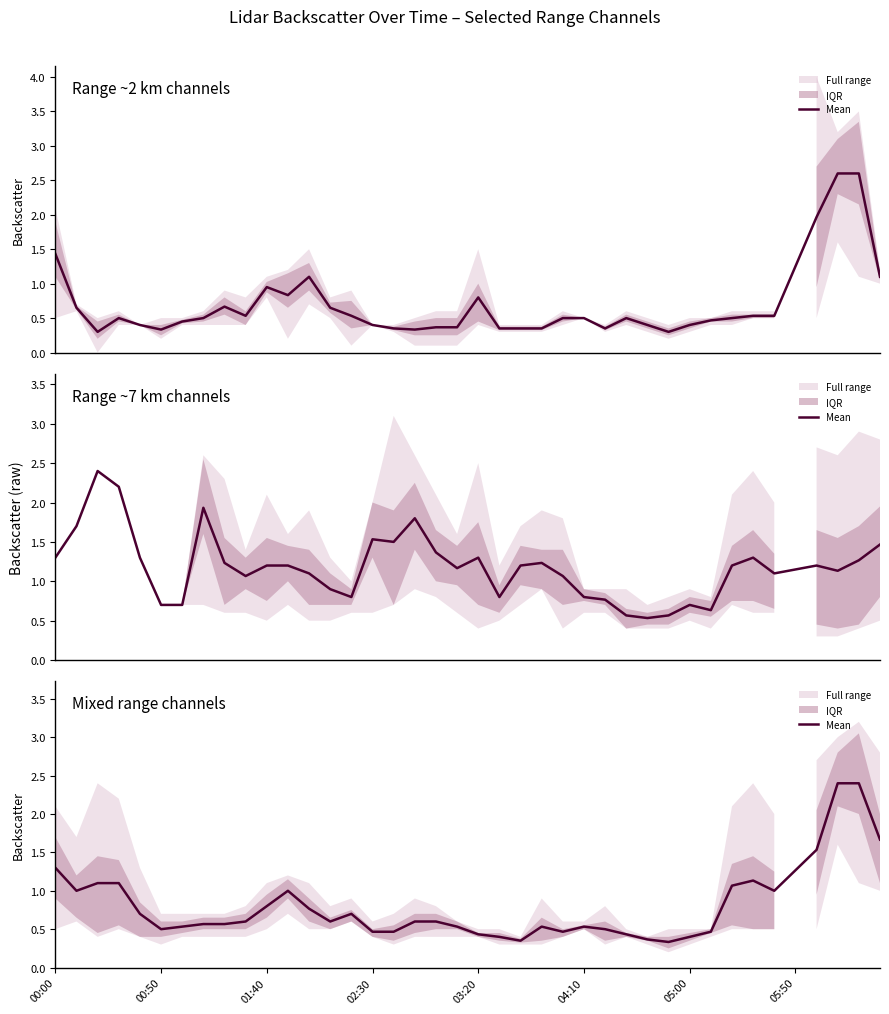

How many lines are shown in the chart?

1